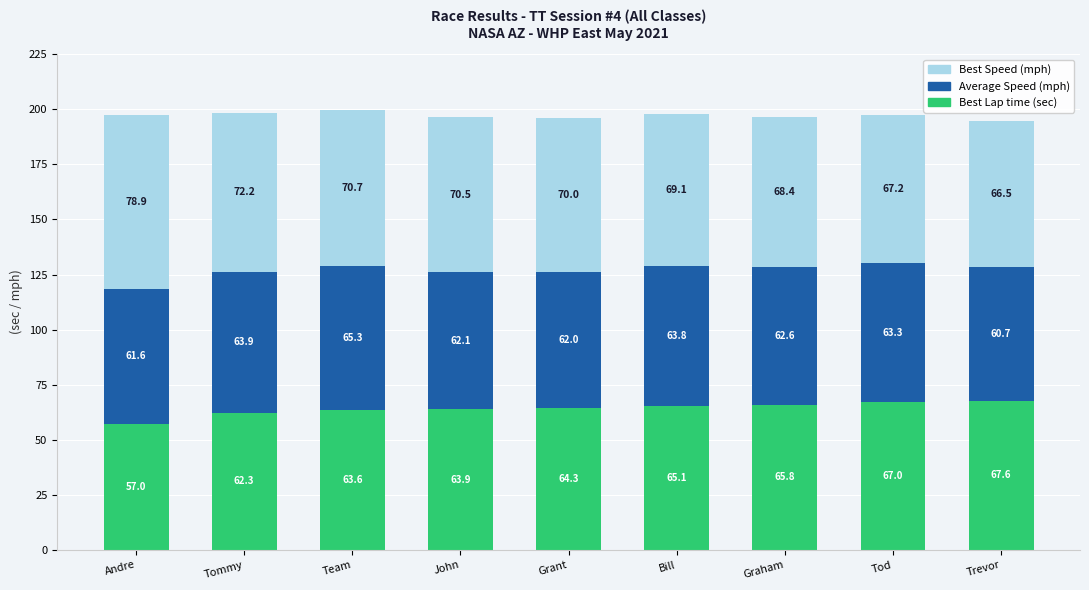

At which category is the sum across all series the highest?

Team